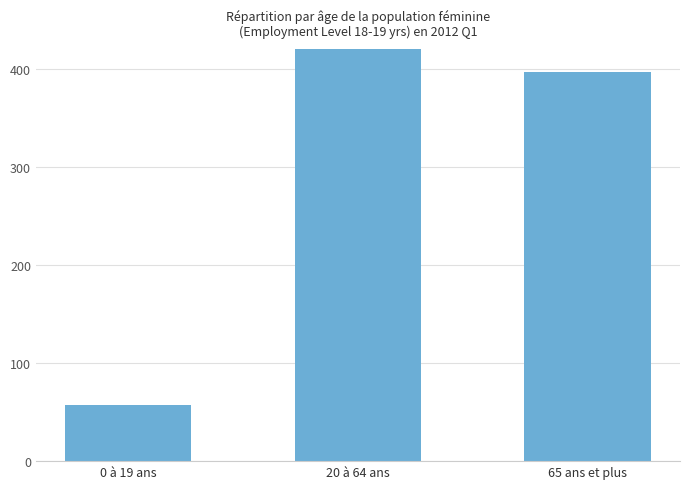

Is it true that the value at 65 ans et plus is 396.6?

True